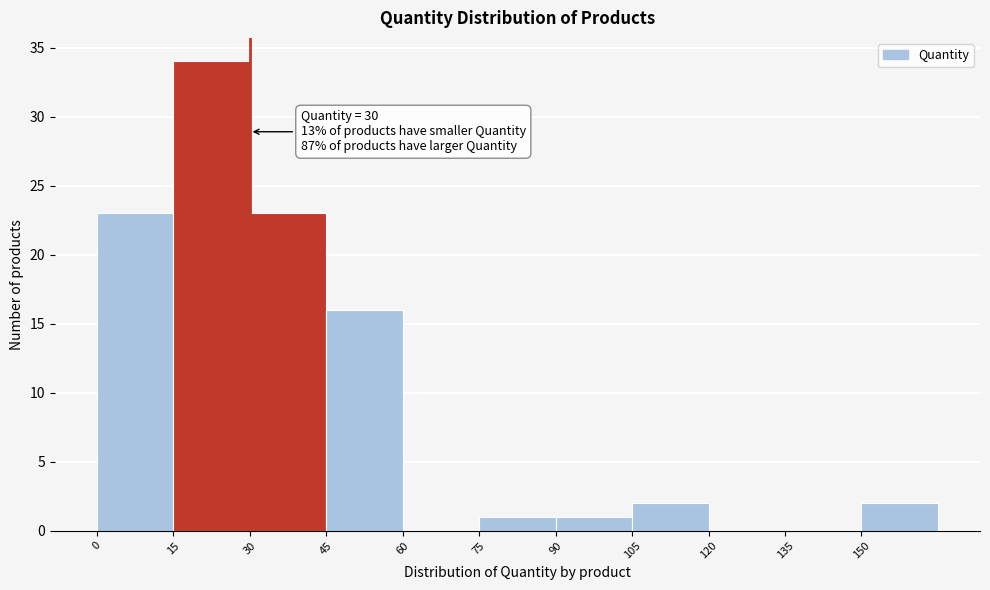

Over which range of the x-axis is the bar tallest?

15 to 30